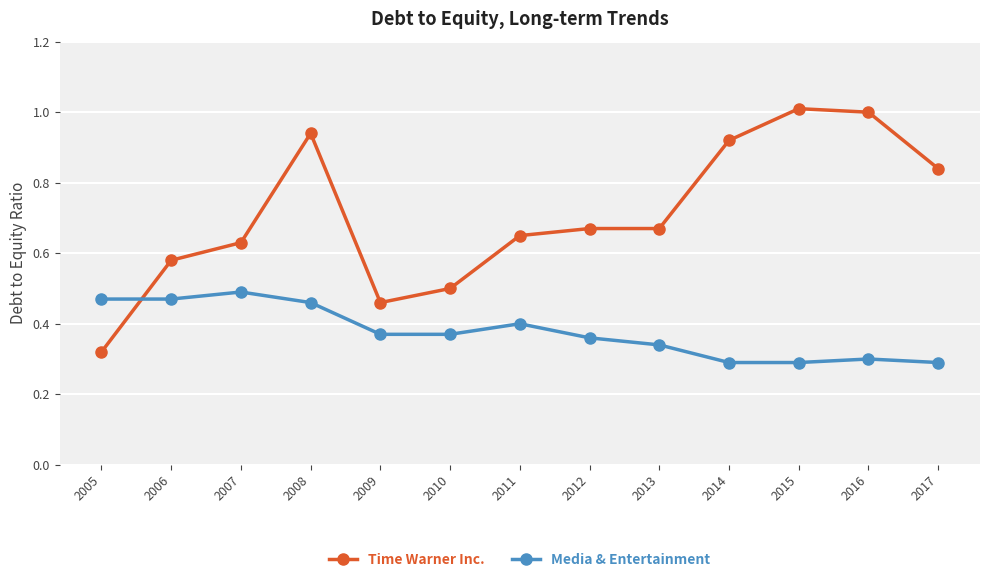

What are all the series names shown in the legend?

Time Warner Inc., Media & Entertainment